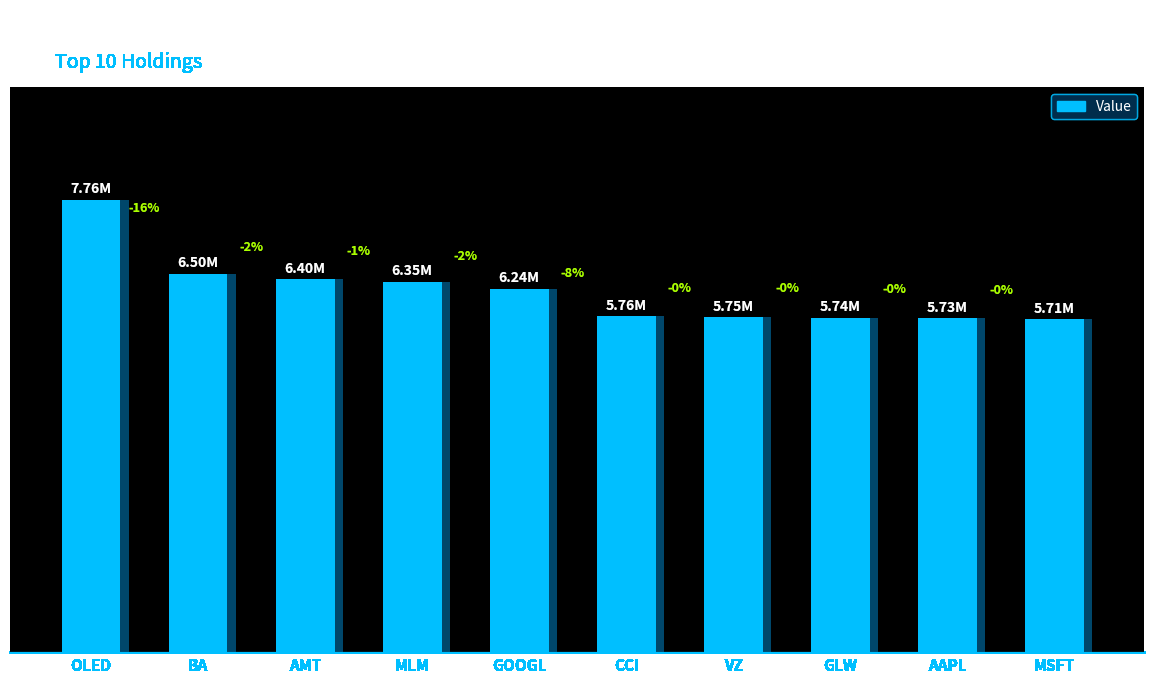

What is the difference between the maximum and second lowest values?

2032000